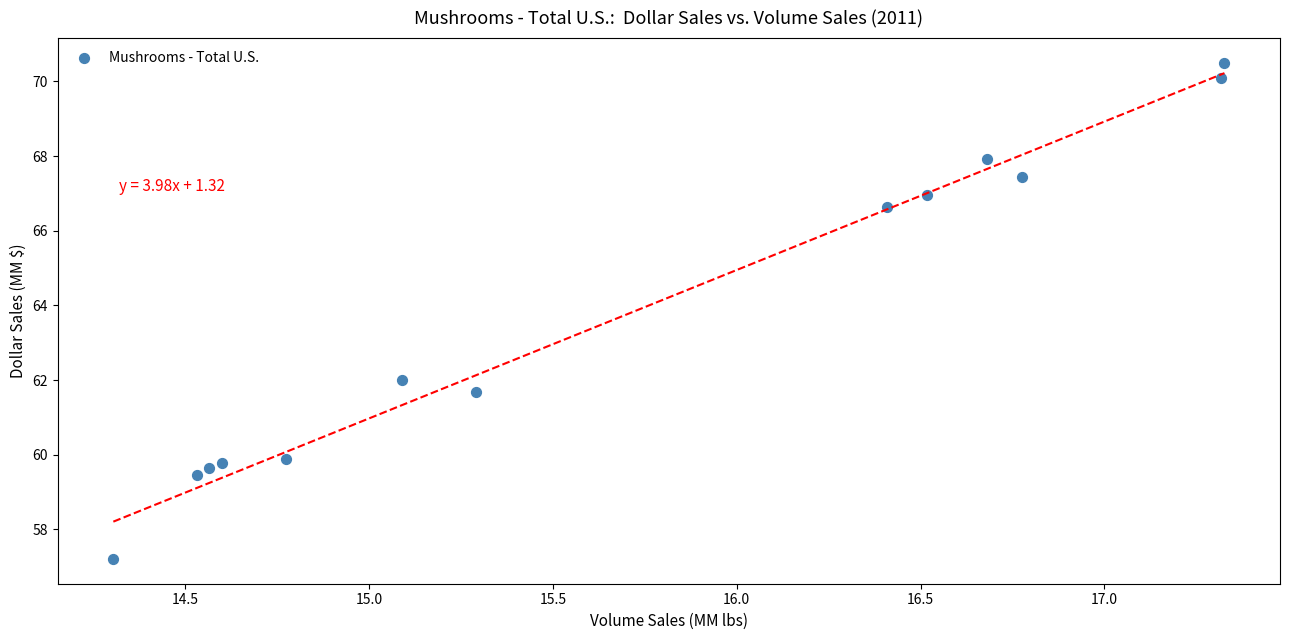

What is the range of X values (max minus min)?

3.0